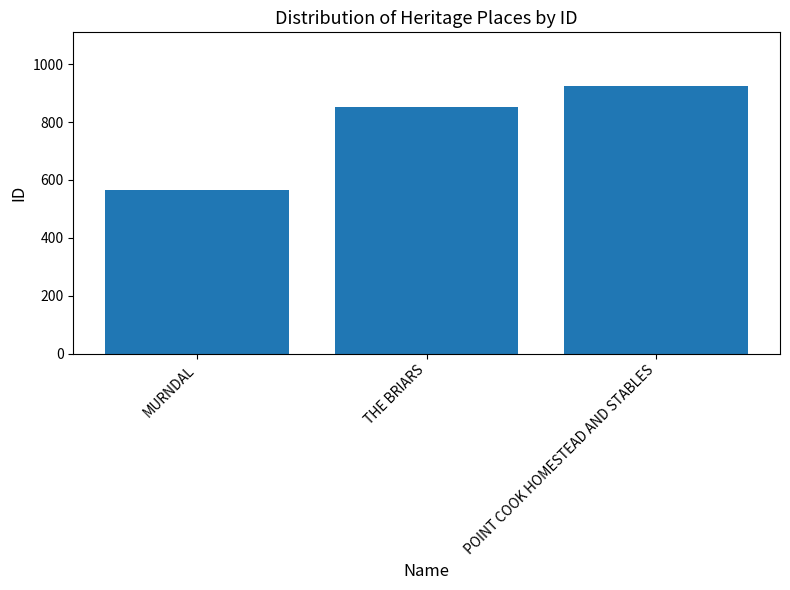

How many values are between 565 and 925?

3